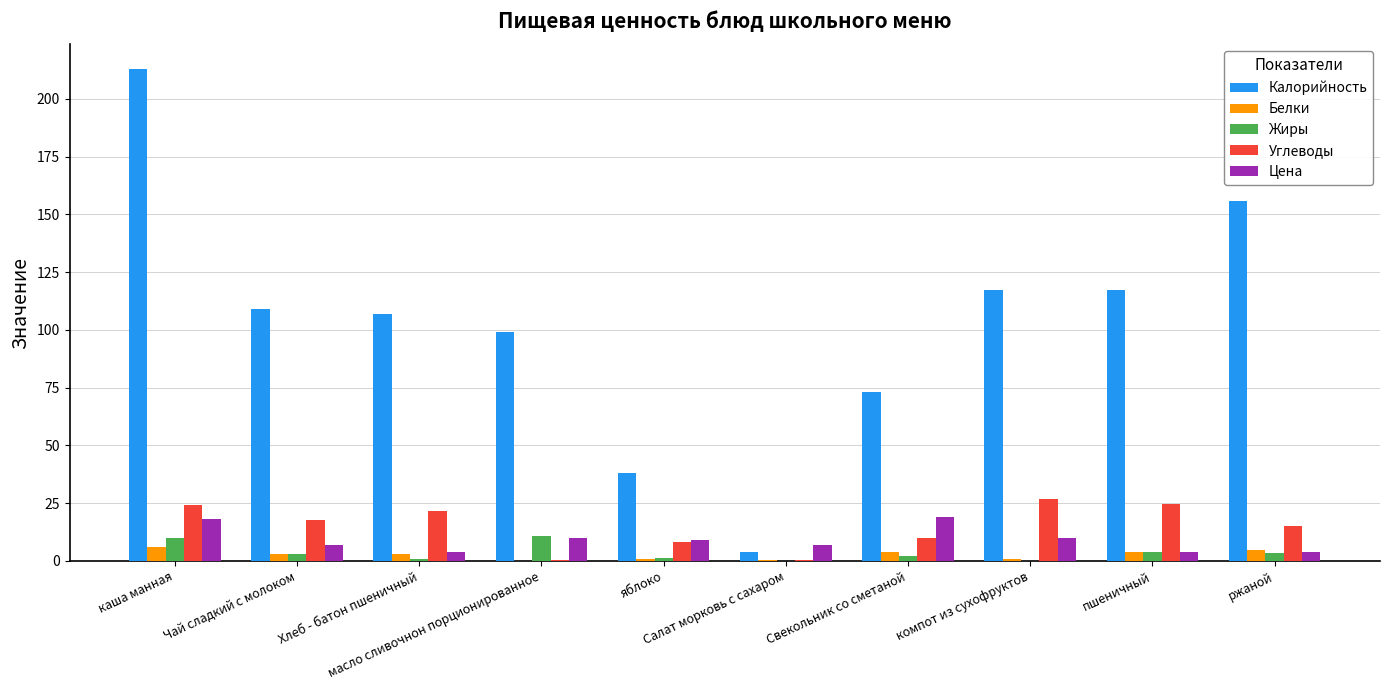

What is the sum of the Белки values at Чай сладкий с молоком and компот из сухофруктов?

4.2